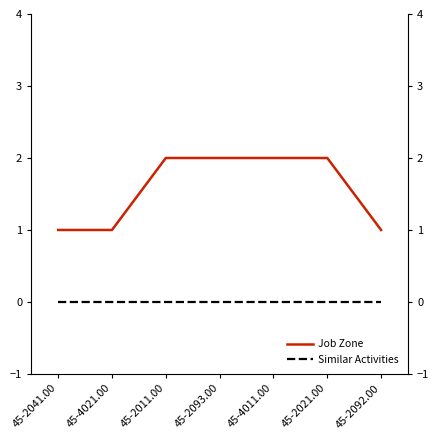

How many lines are shown in the chart?

2